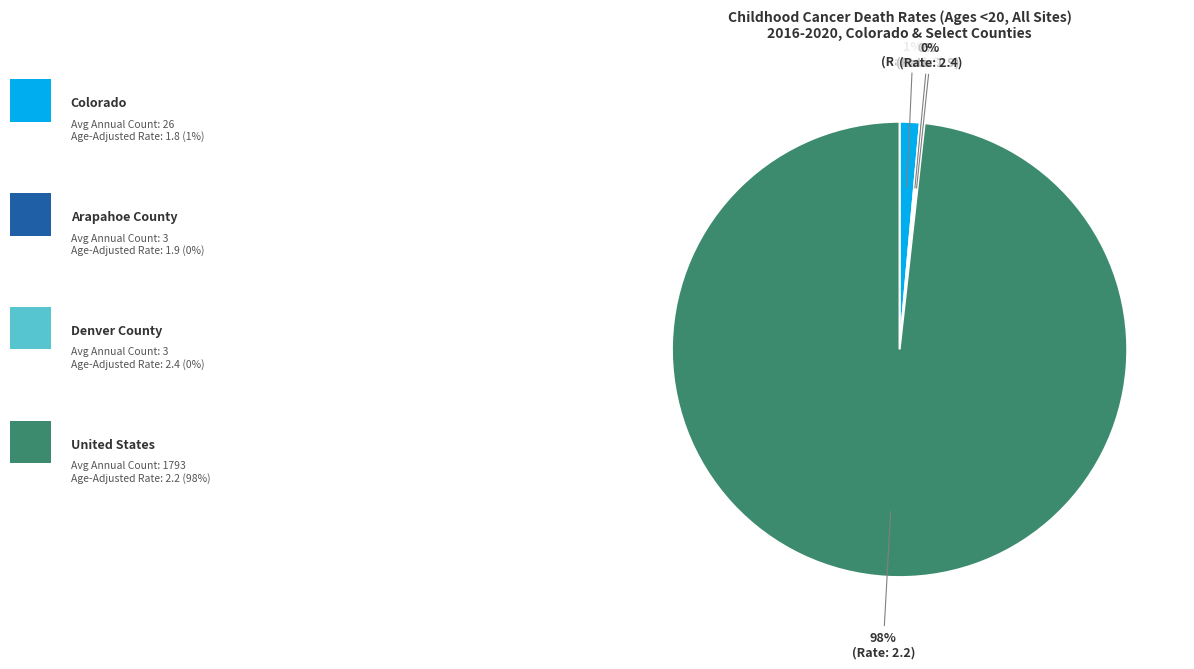

Is there any slice that represents more than half of the pie?

Yes